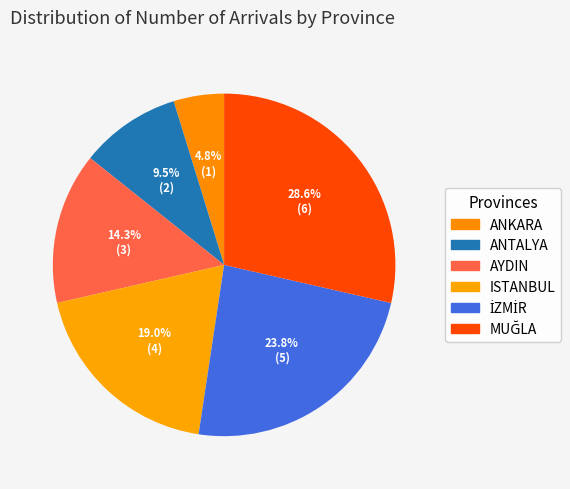

How many slices are in this pie chart?

6